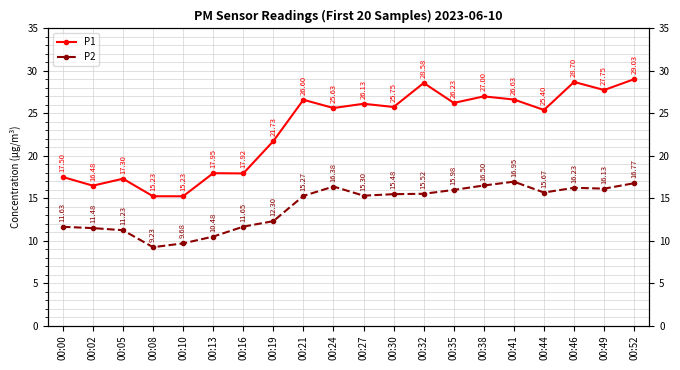

Reading right to left, extract all data points from this chart.

P1: 29.0	27.8	28.7	25.4	26.6	27.0	26.2	28.6	25.8	26.1	25.6	26.6	21.7	17.9	17.9	15.2	15.2	17.3	16.5	17.5
P2: 16.8	16.1	16.2	15.7	16.9	16.5	16.0	15.5	15.5	15.3	16.4	15.3	12.3	11.7	10.5	9.7	9.2	11.2	11.5	11.6